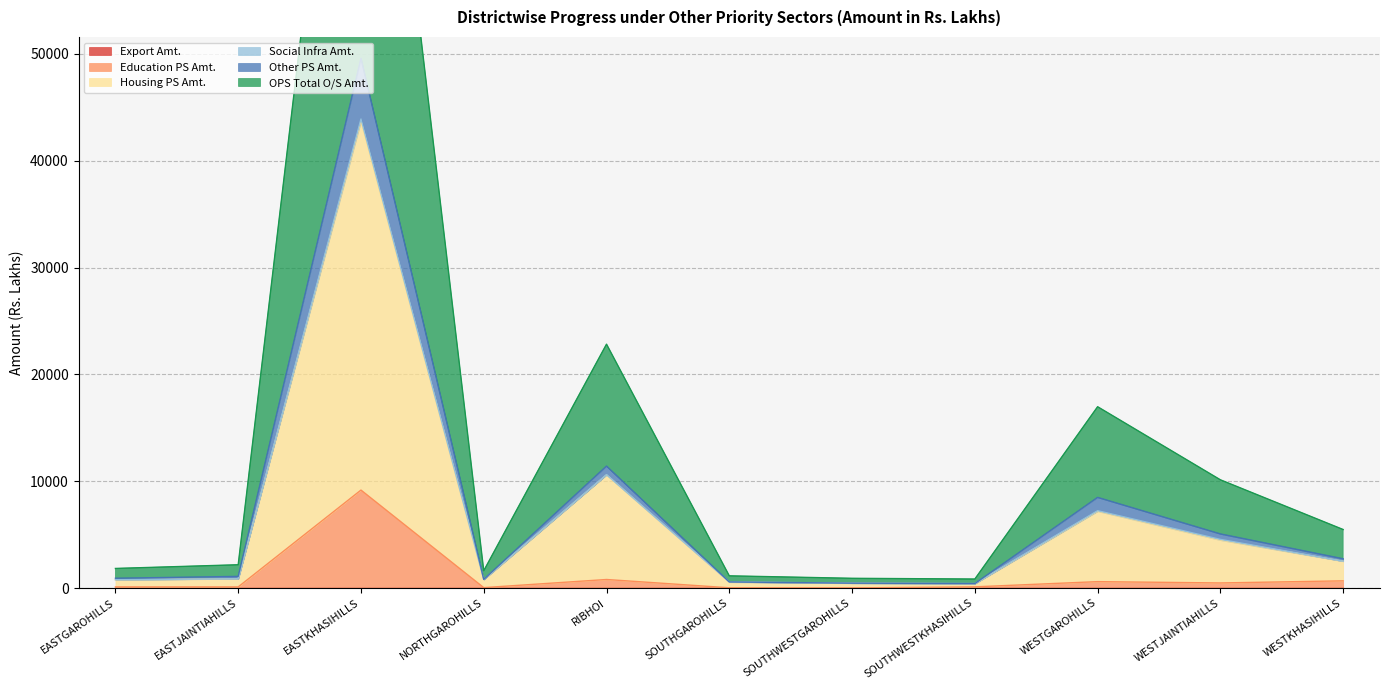

What is the maximum value for Education PS Amt.?

9168.7